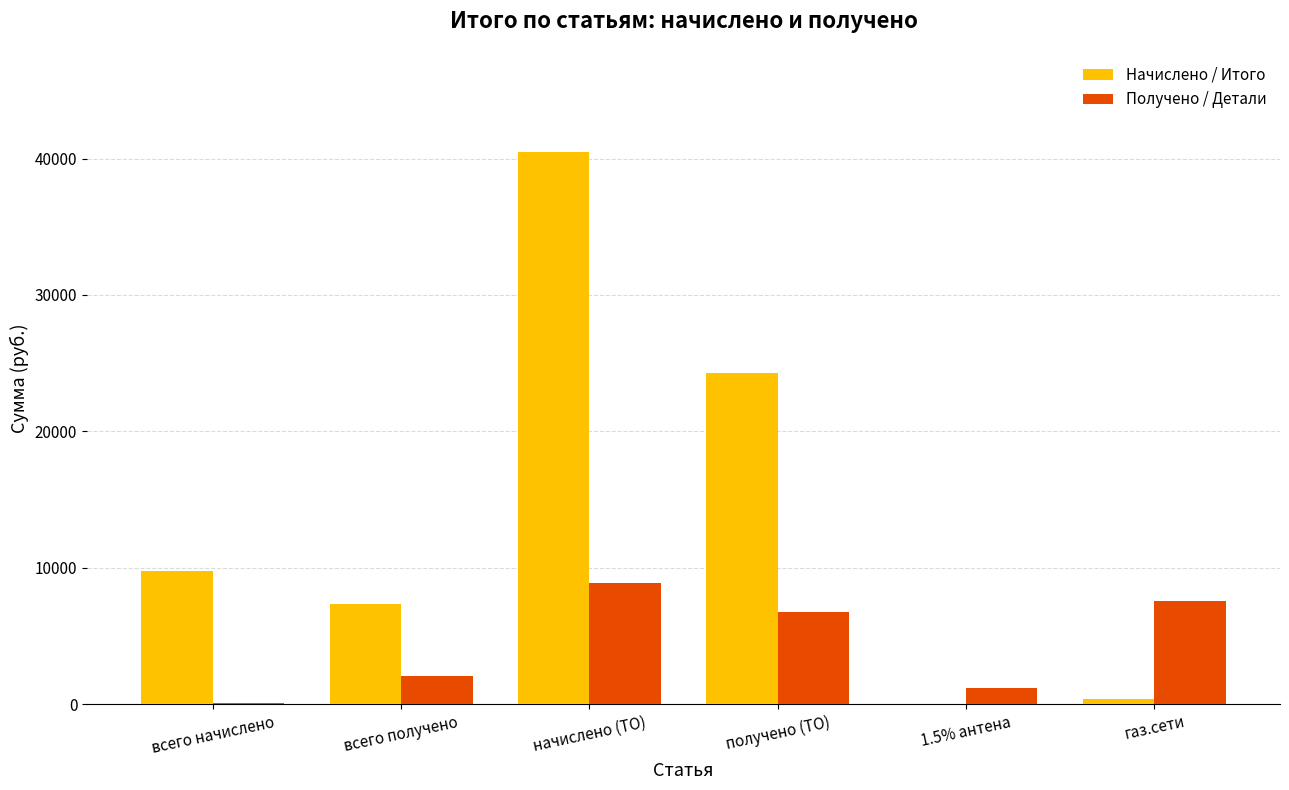

What is the average value of the Получено / Детали series?

4422.9